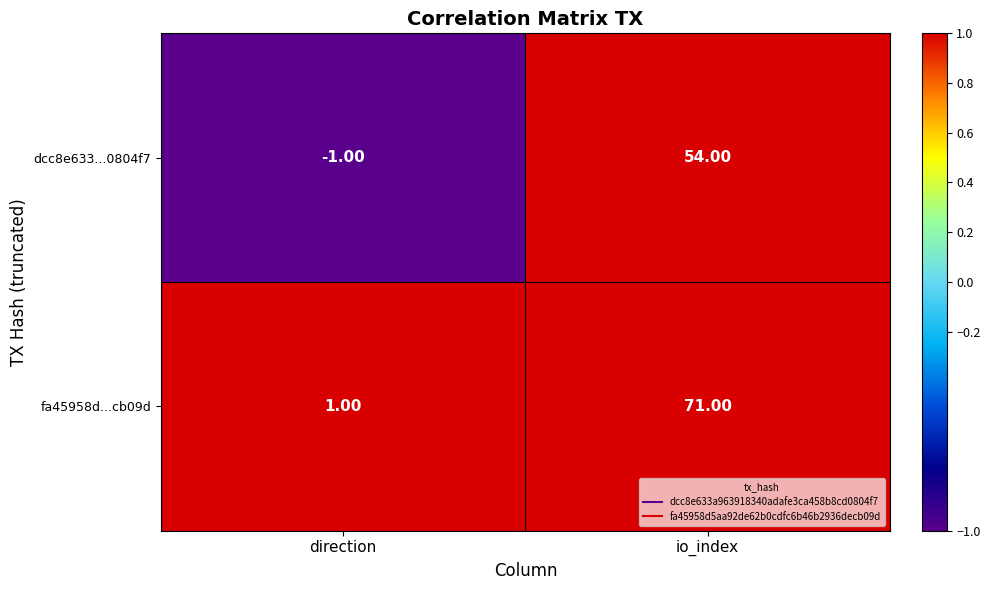

What is the difference between the fa45958d...cb09d values at io_index and direction?

70